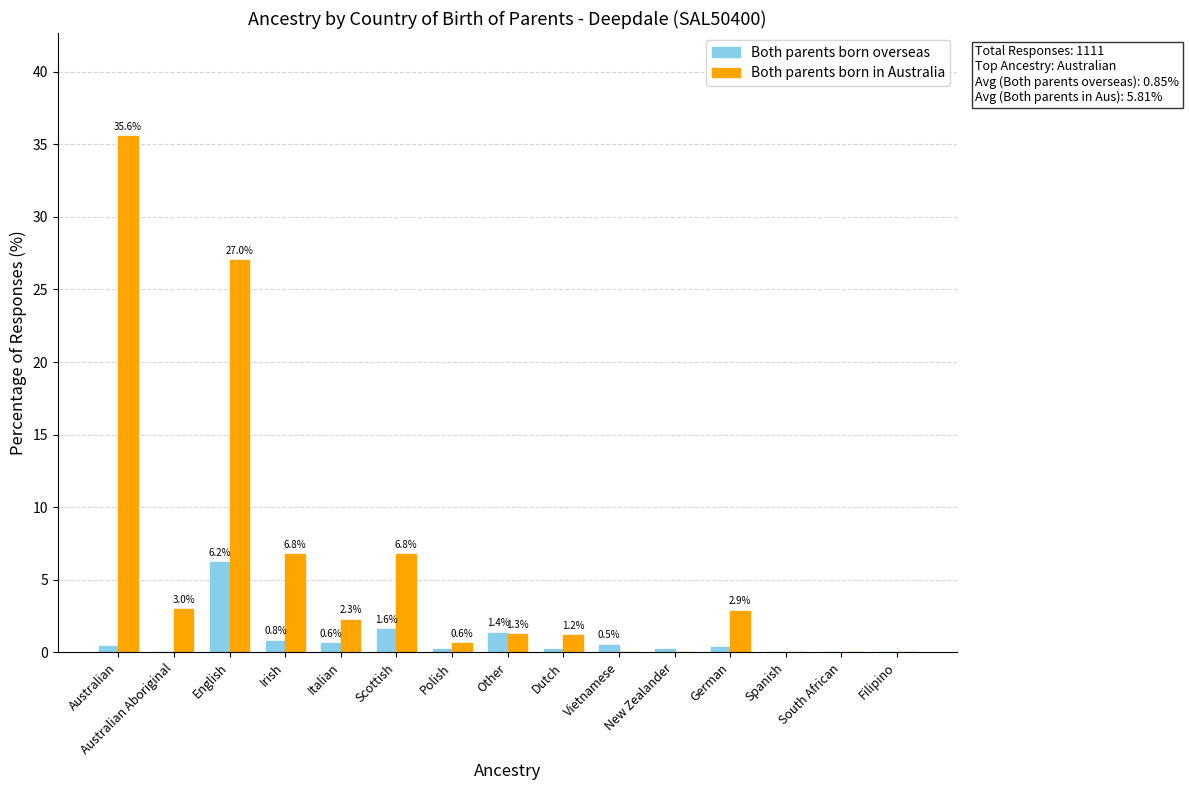

The Both parents born in Australia series shows 0.0 at Filipino. True or false?

True